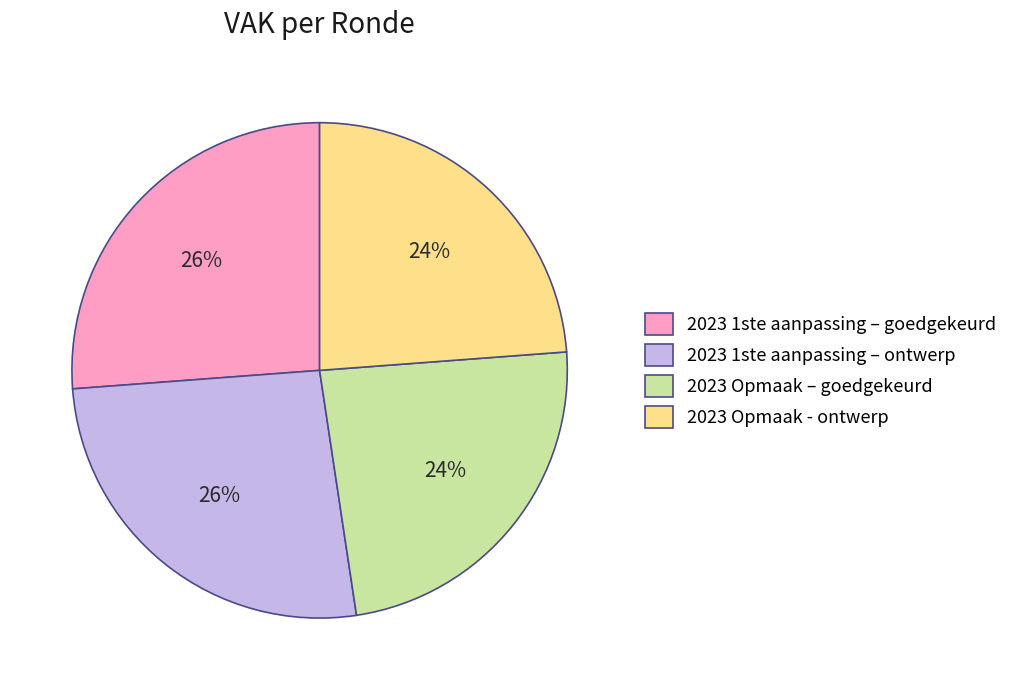

True or false: 2023 1ste aanpassing – goedgekeurd accounts for 26% of the total.

True